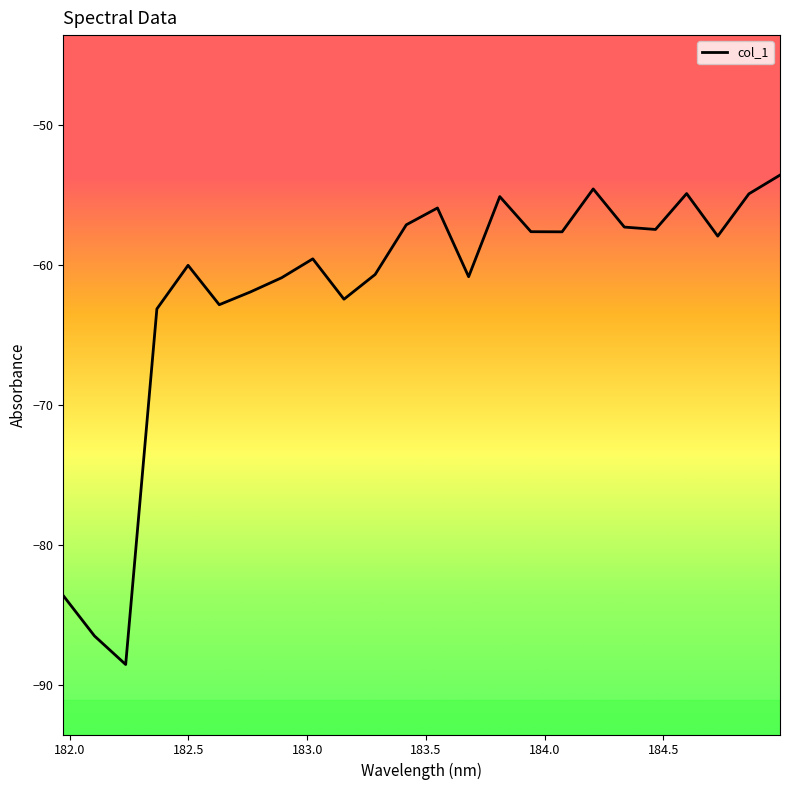

What is the greatest value displayed?

-53.5